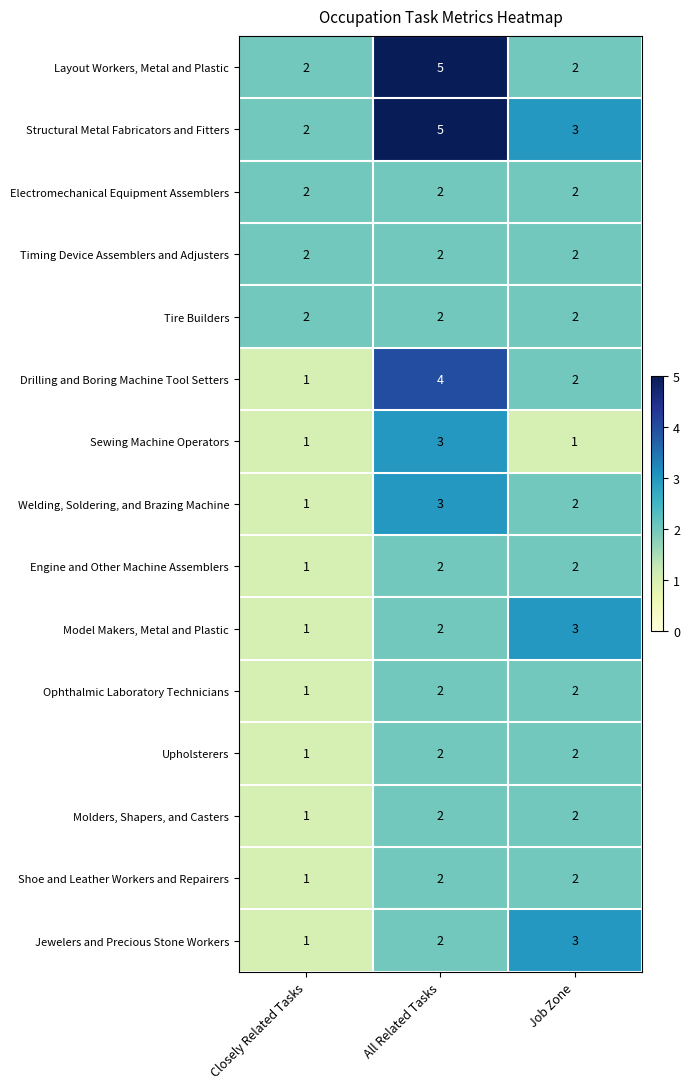

The value of Sewing Machine Operators at Closely Related Tasks is 1. True or false?

True